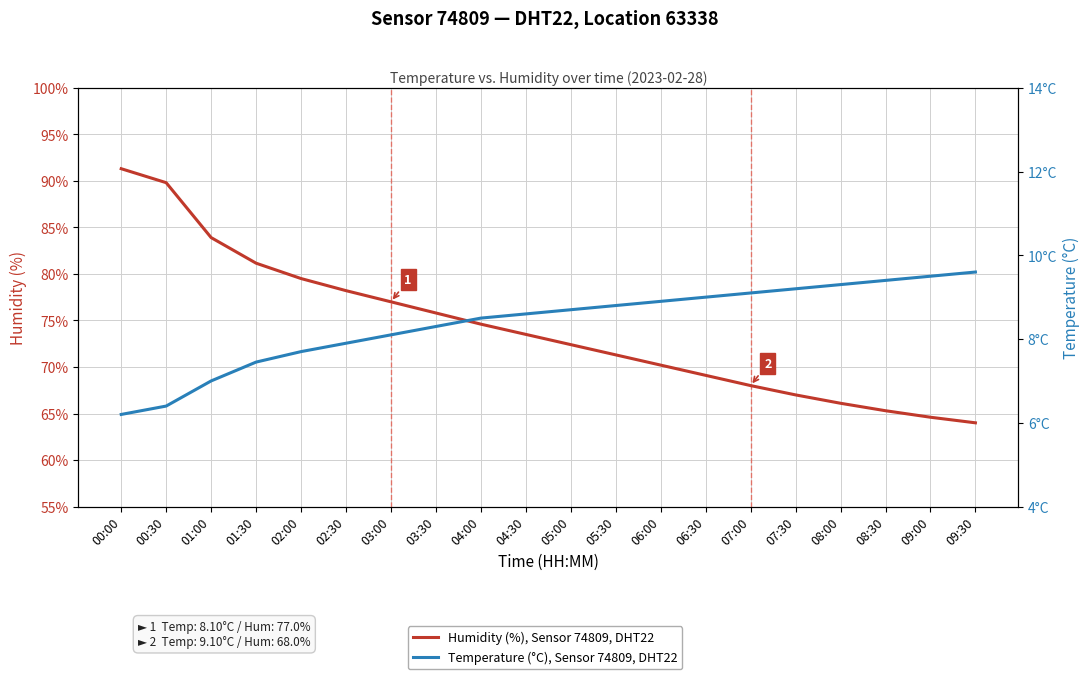

True or false: Humidity (%), Sensor 74809, DHT22 and Temperature (°C), Sensor 74809, DHT22 intersect in this chart.

False